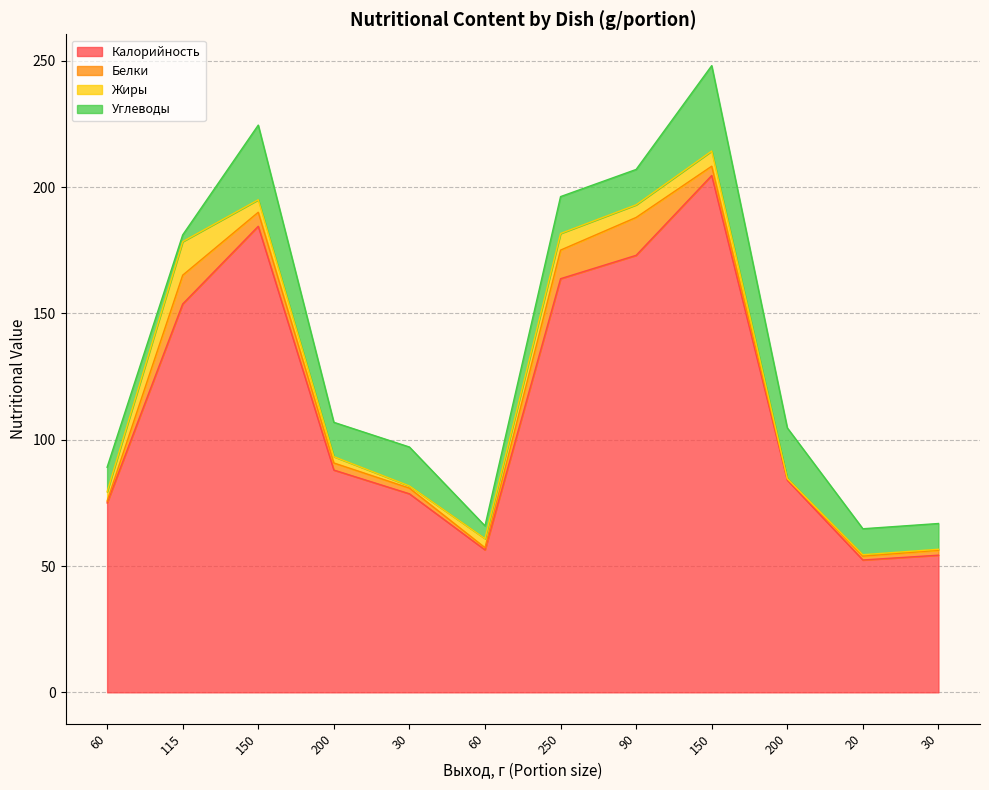

At which label does Белки first exceed 2?

115